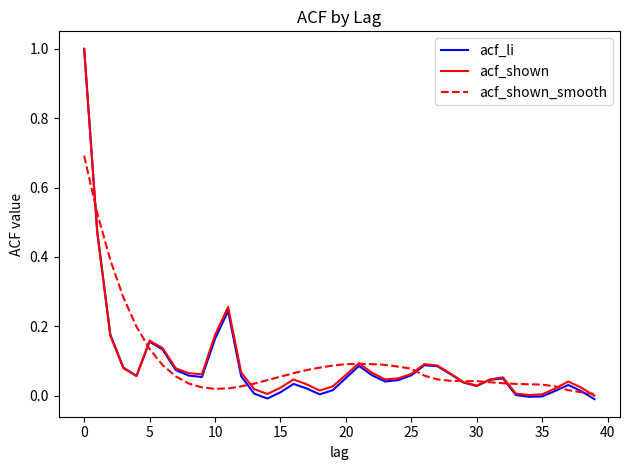

Which series has the largest range (max minus min)?

acf_li